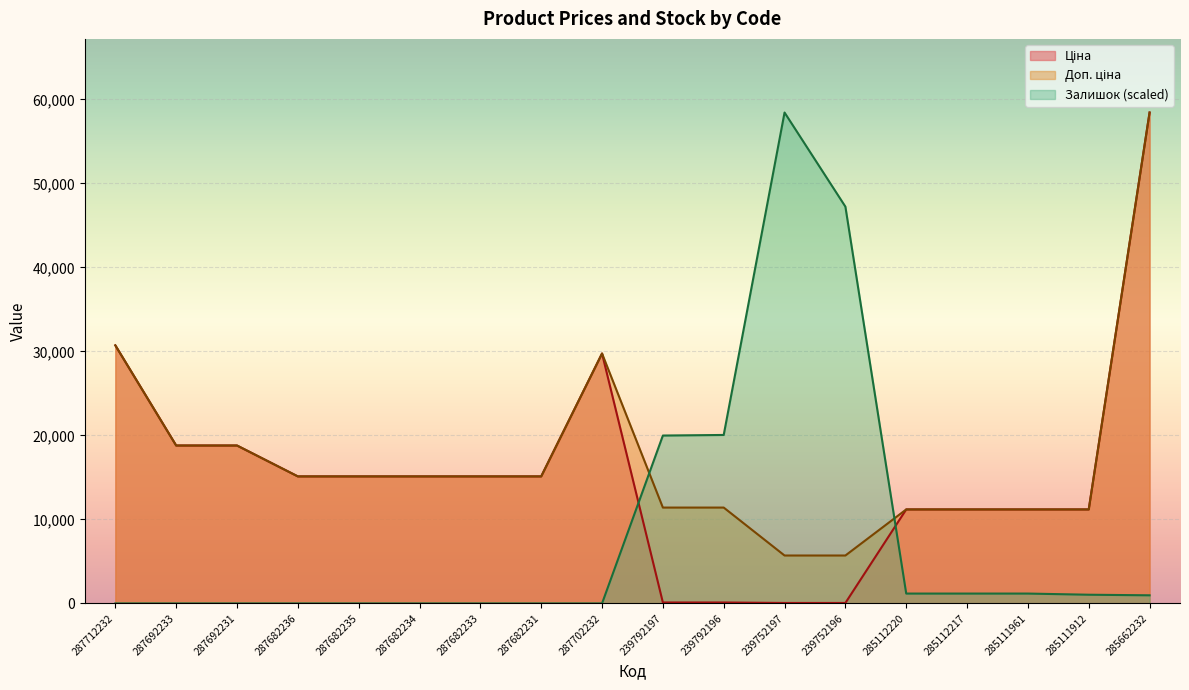

How many lines are shown in the chart?

3